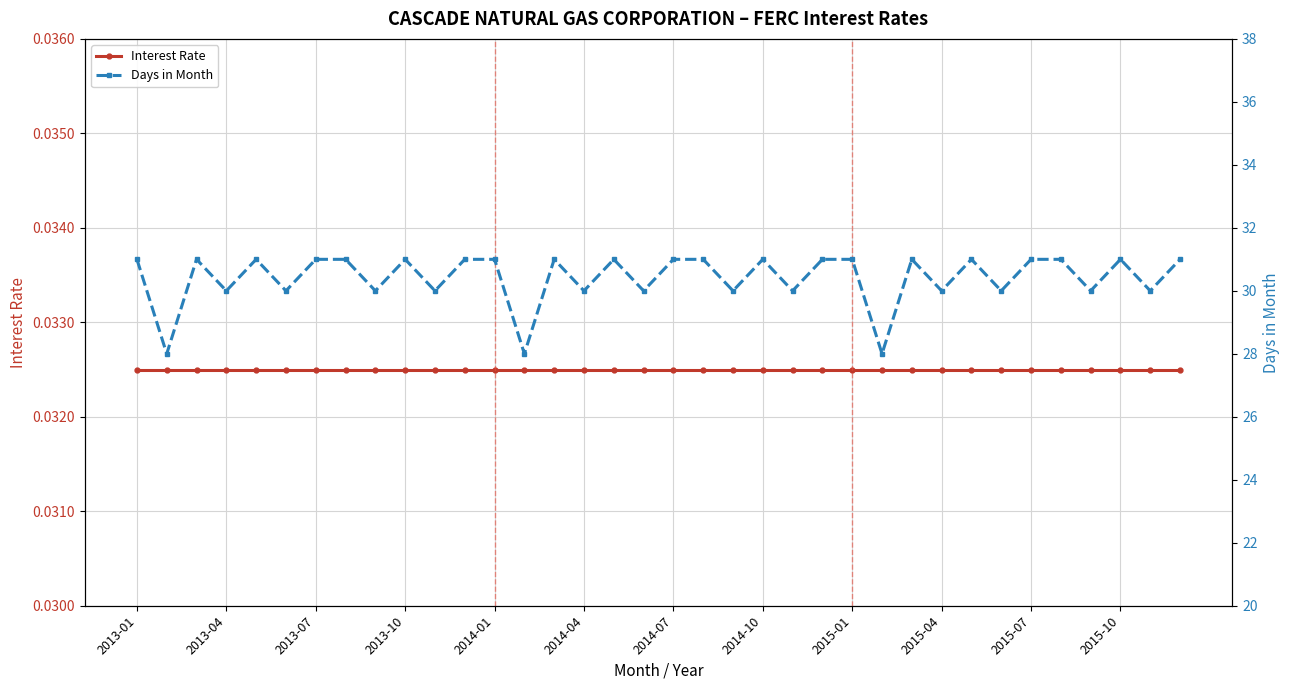

True or false: Interest Rate and Days in Month cross at least once.

False